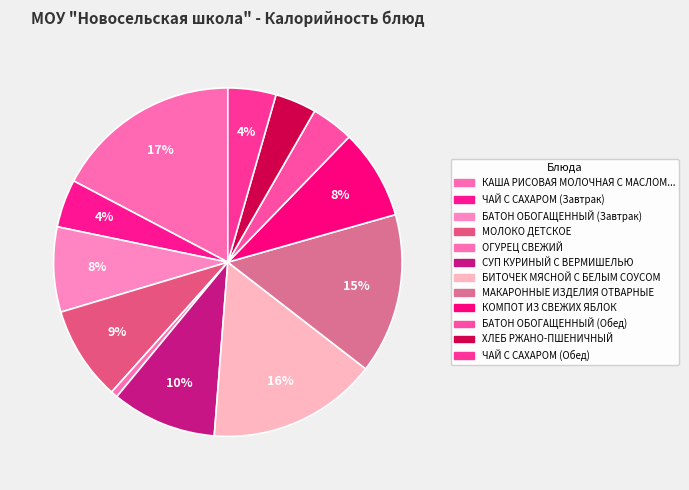

Is there a majority slice in this chart?

No